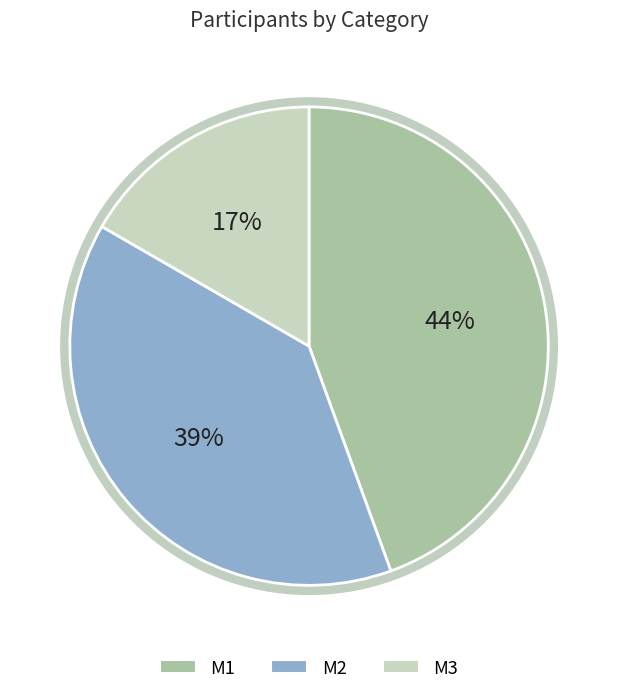

True or false: M2 accounts for 52% of the total.

False